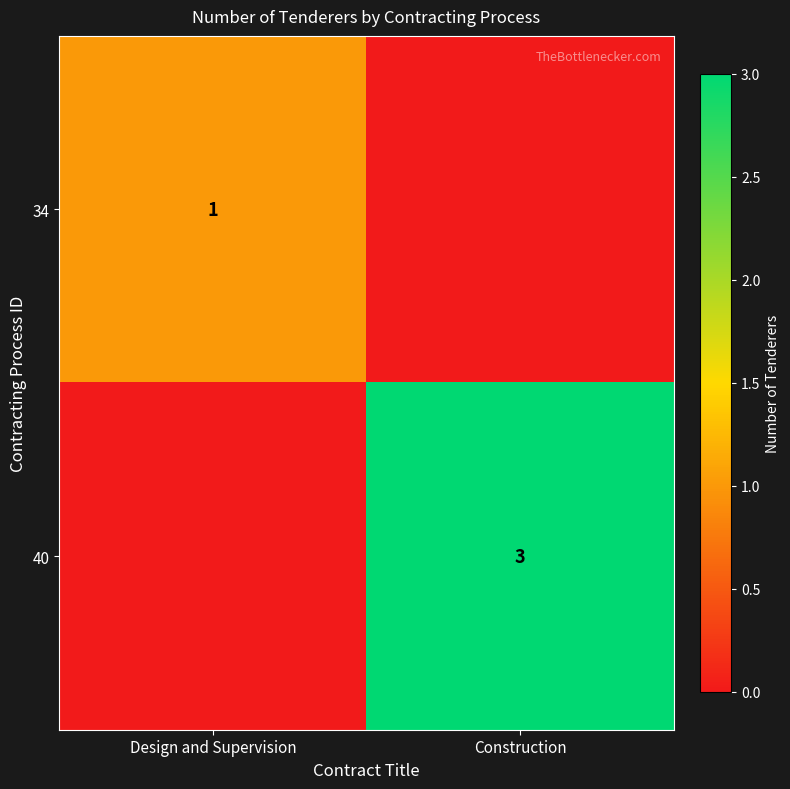

Which has a higher value, Design and Supervision or Construction?

Design and Supervision